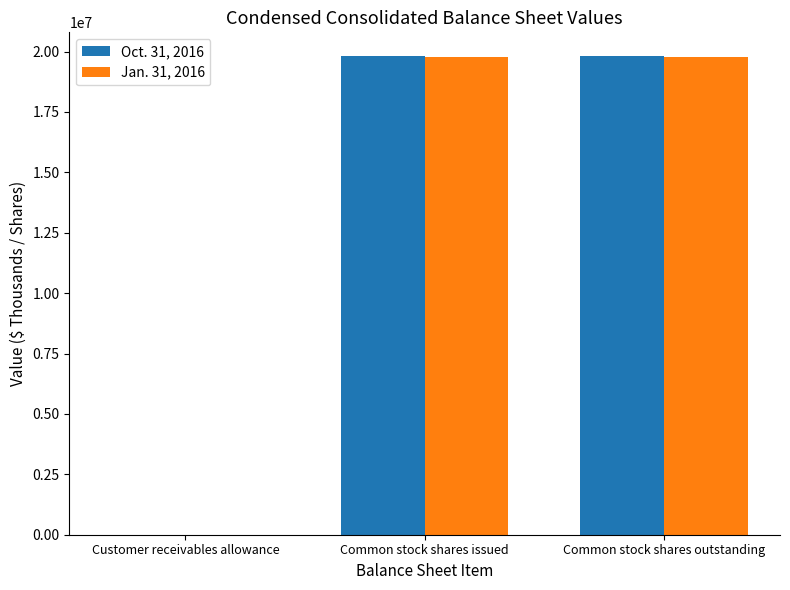

How many categories are shown in the chart?

3